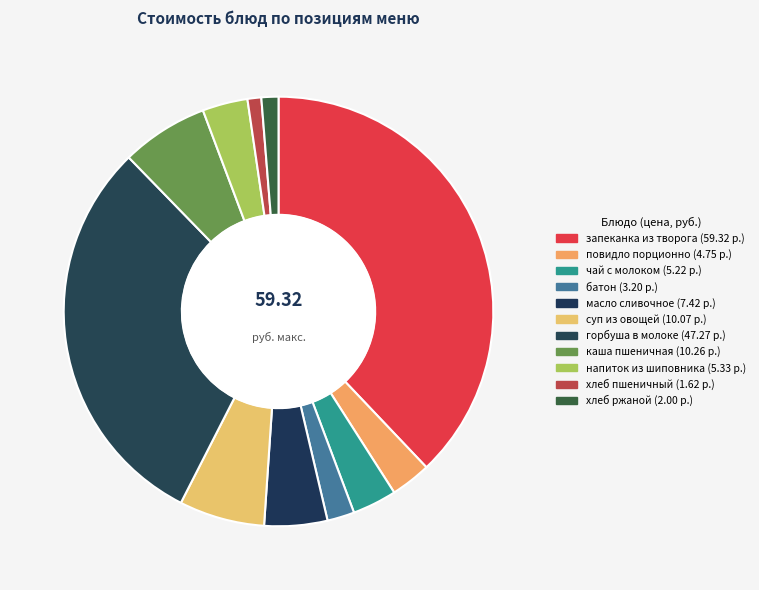

Which category has the smallest portion of the pie?

хлеб пшеничный